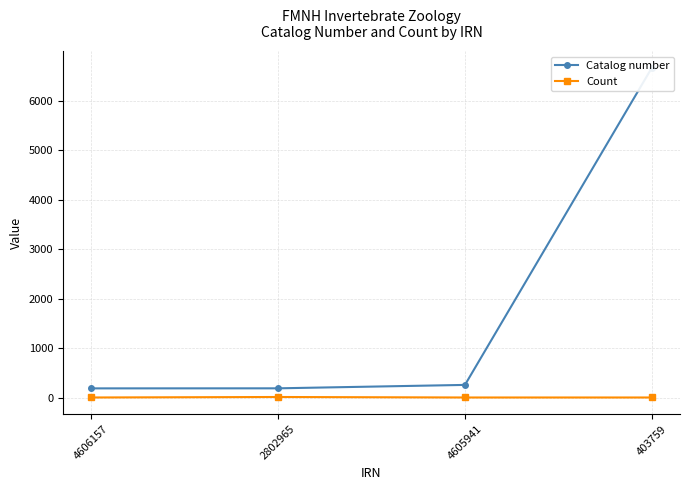

Rank the categories by Count value from lowest to highest.

4606157, 4605941, 403759, 2802965